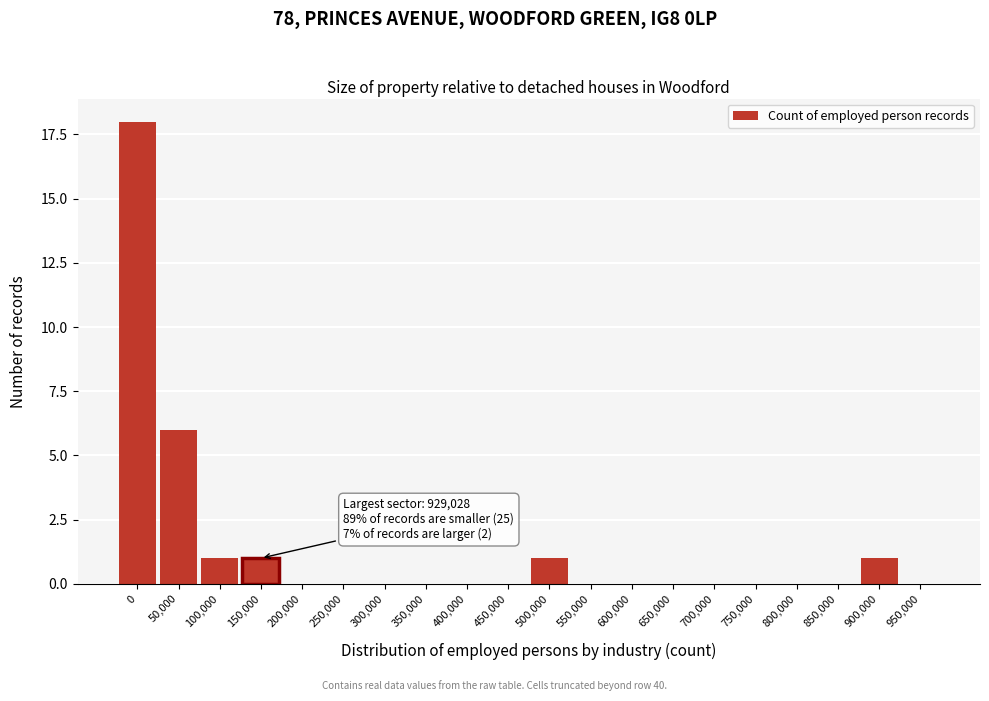

Reading left to right, what are all the values shown in this chart?

0=18	50,000=6	100,000=1	150,000=1	200,000=0	250,000=0	300,000=0	350,000=0	400,000=0	450,000=0	500,000=1	550,000=0	600,000=0	650,000=0	700,000=0	750,000=0	800,000=0	850,000=0	900,000=1	950,000=0